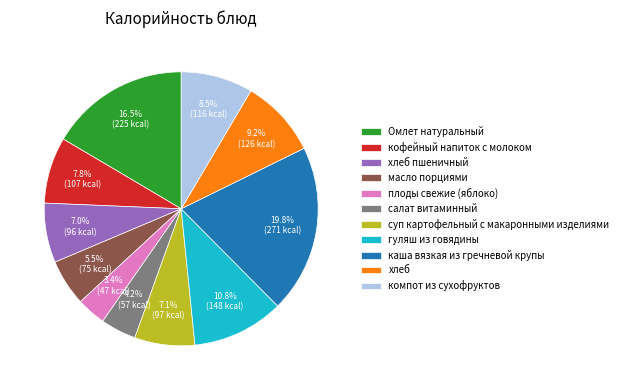

The салат витаминный slice represents 4% of the pie. True or false?

True